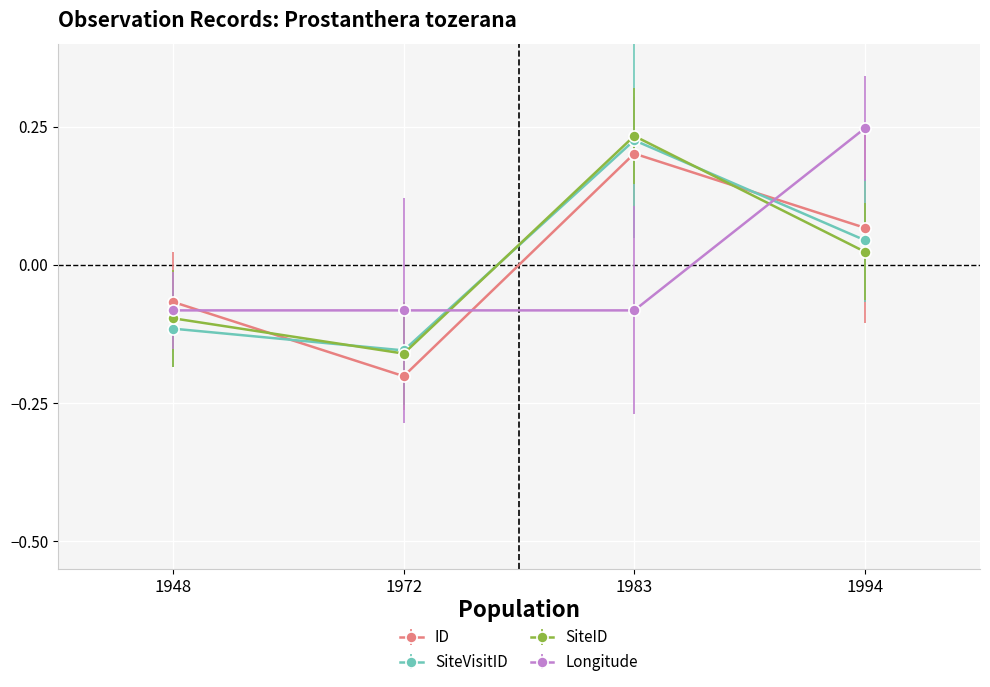

The Longitude series shows 0.2 at 1994. True or false?

True